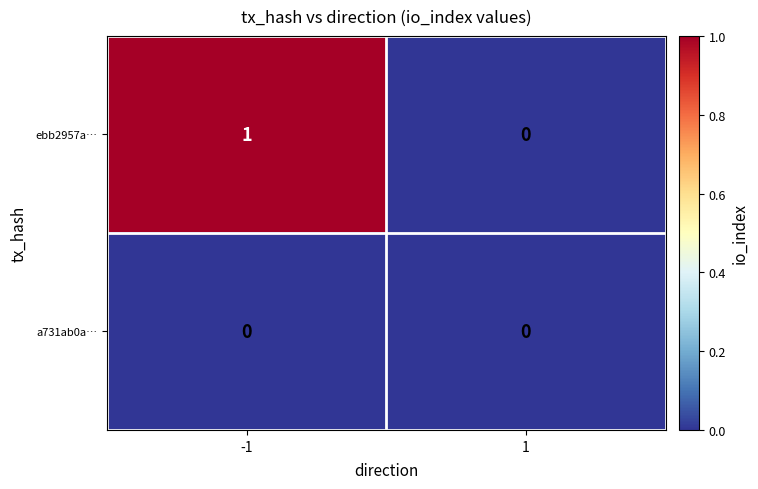

Which series has the largest total across all categories?

ebb2957a…